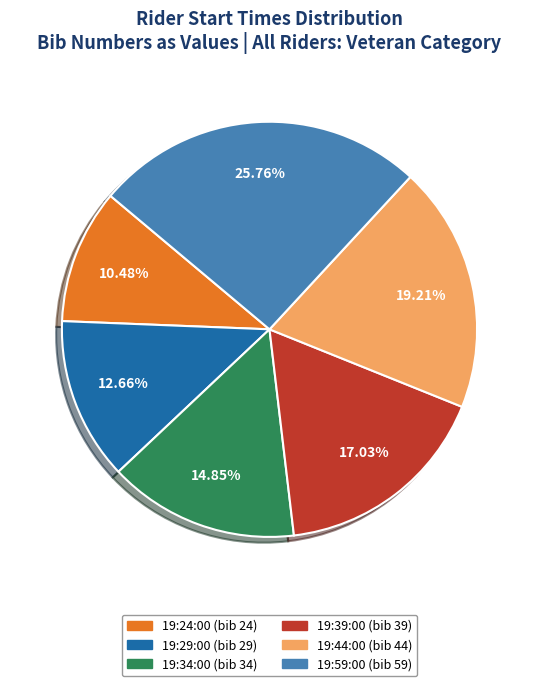

What portion of the pie excludes 19:29:00?

87.3%